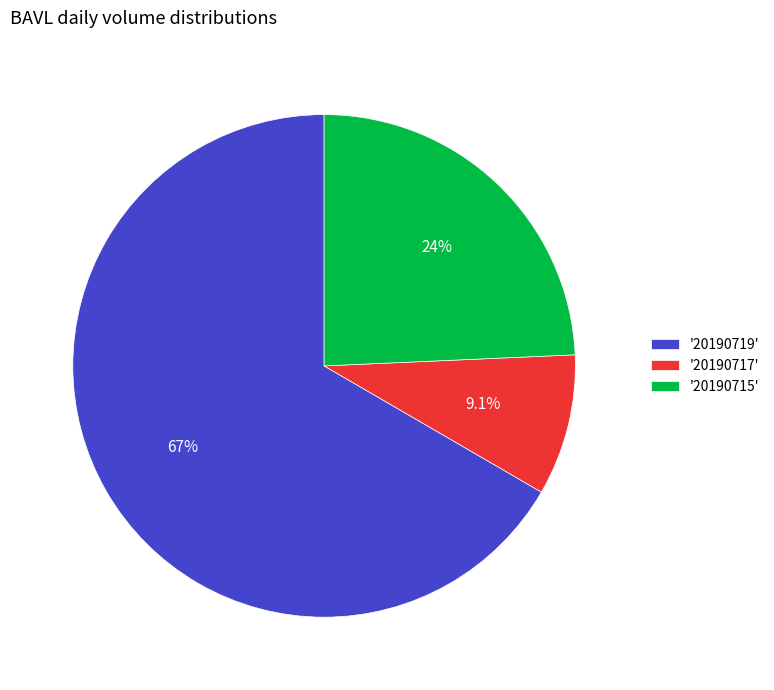

Count the number of slices in the pie.

3